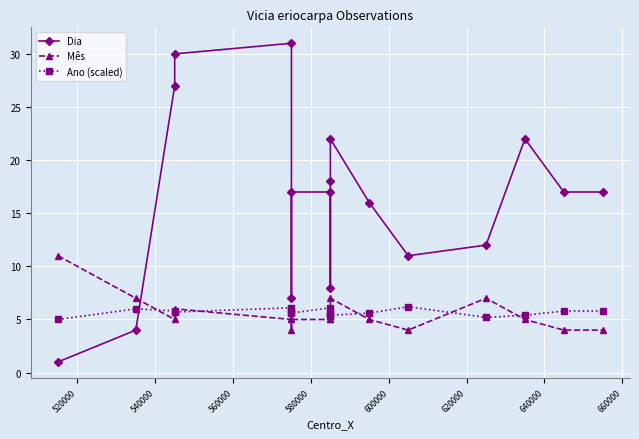

The value of Dia at 640000 is 6.9. True or false?

False